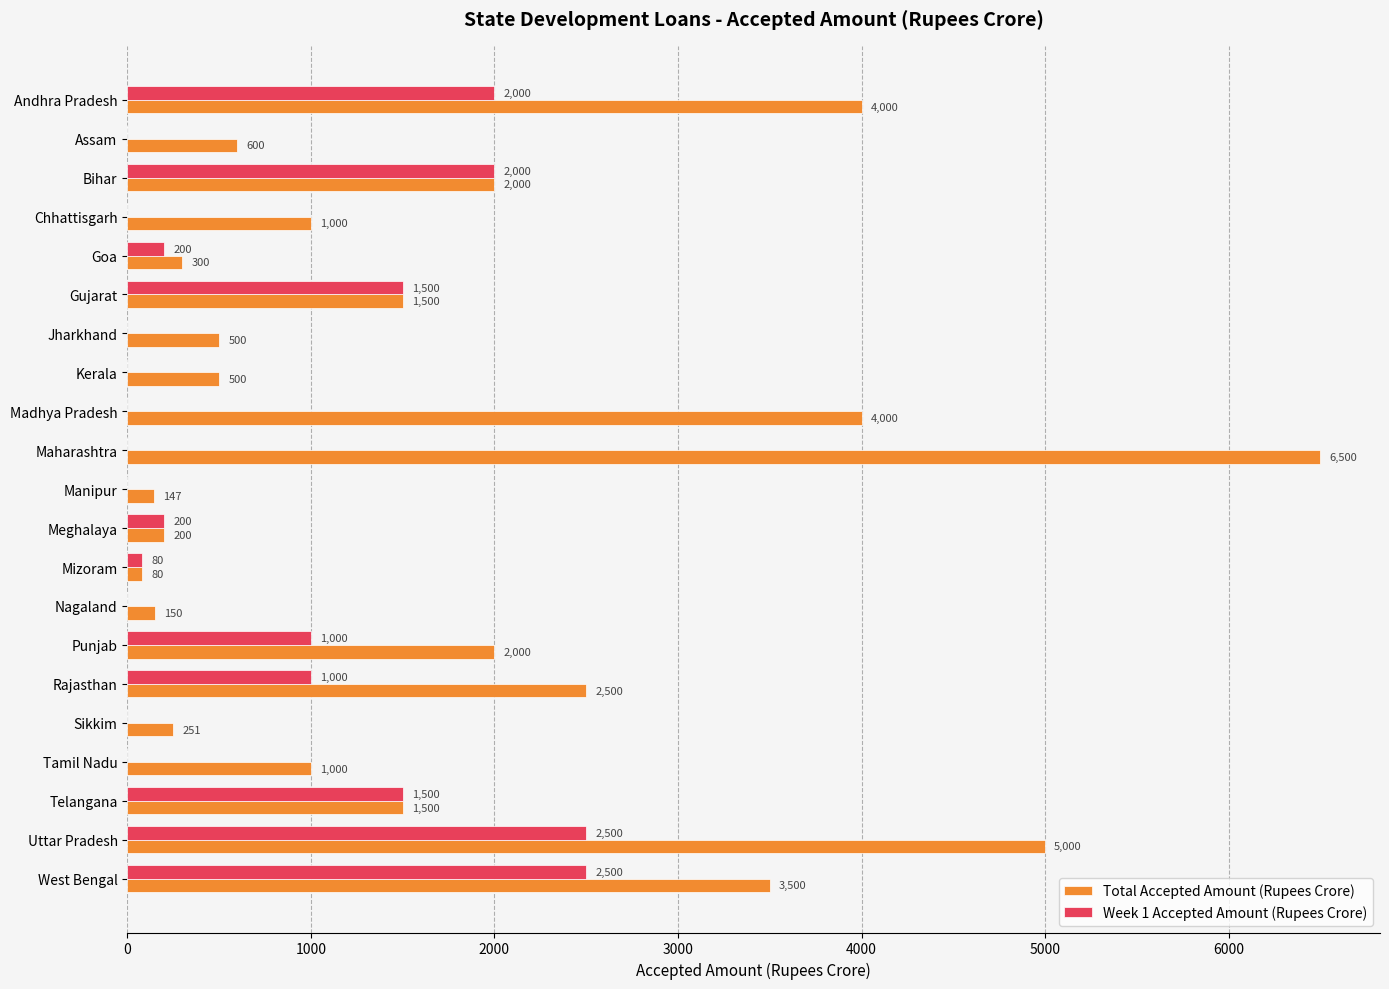

What is the maximum value shown in the chart?

6500